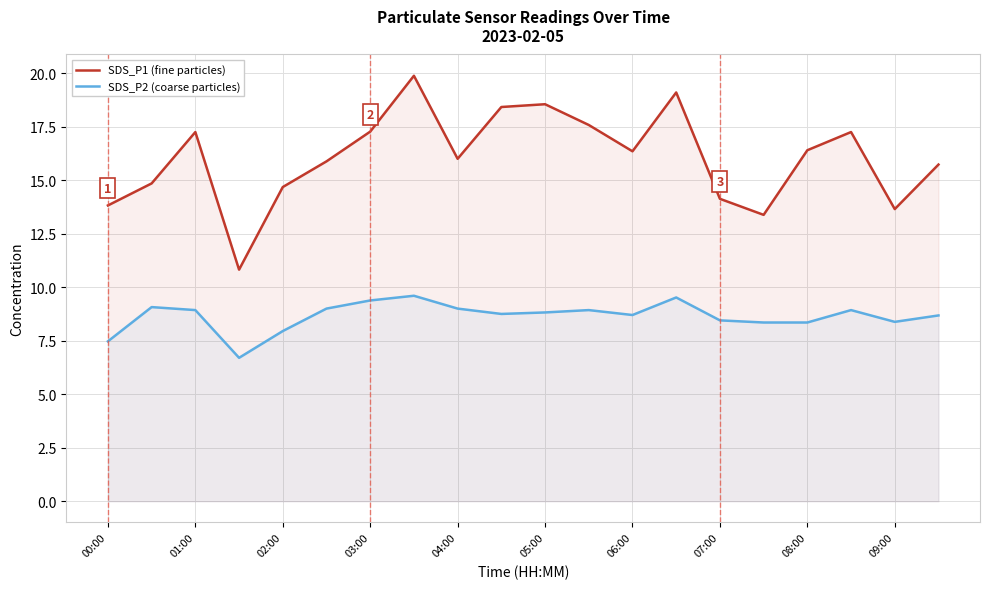

What is the total value across all series at 06:00?

25.1